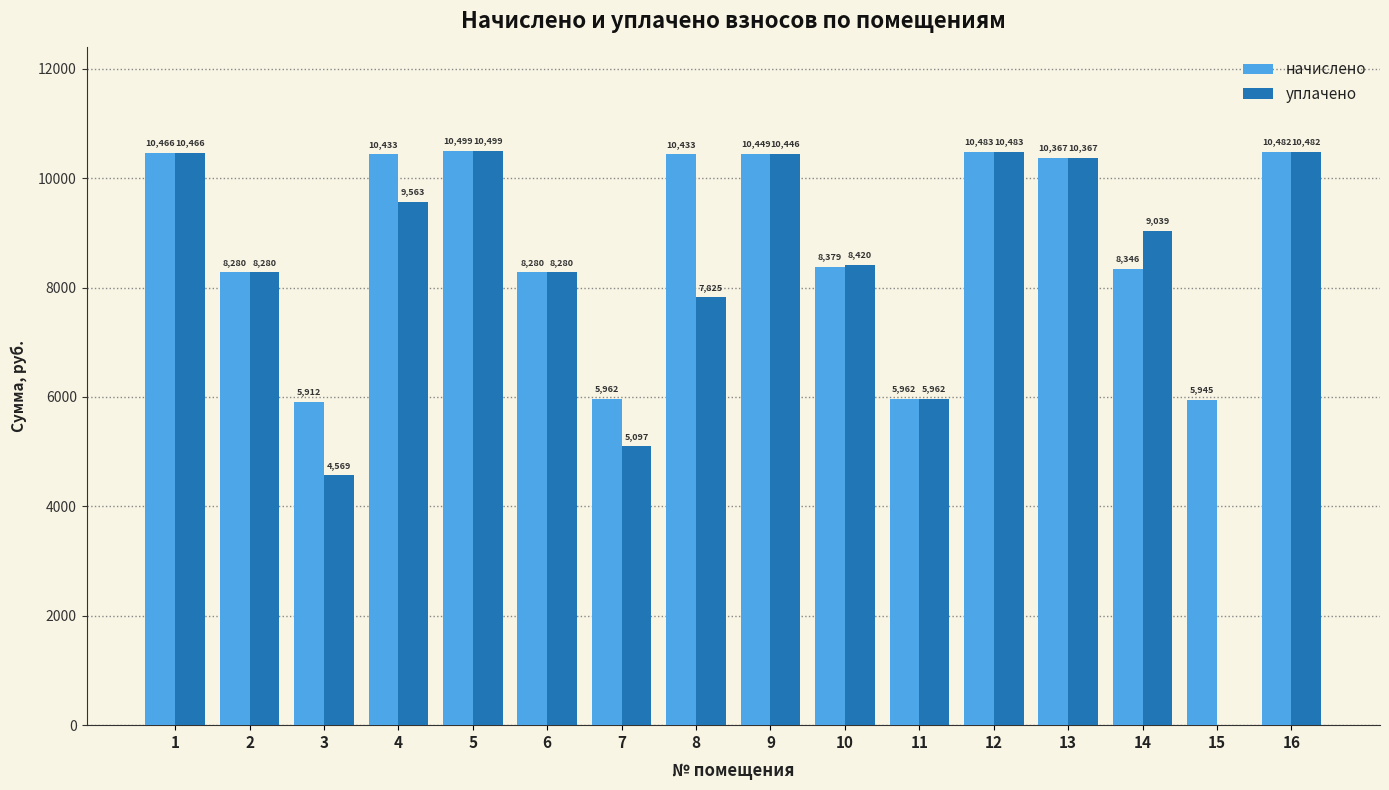

What is the total value across all series at 7?

11058.8